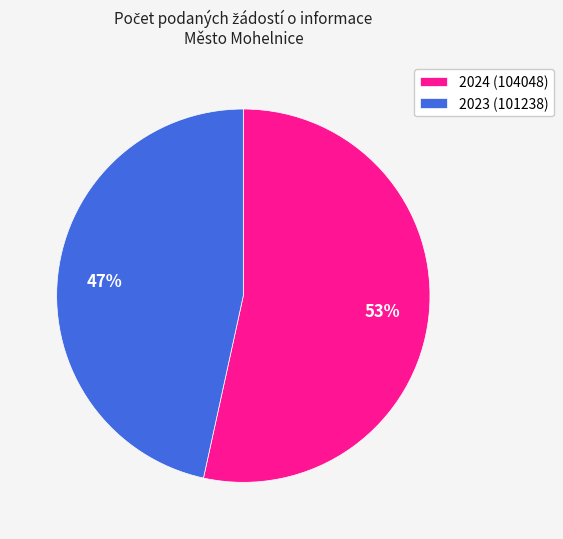

To the nearest percent, what is the combined percentage of 2024 (104048) and 2023 (101238)?

100%